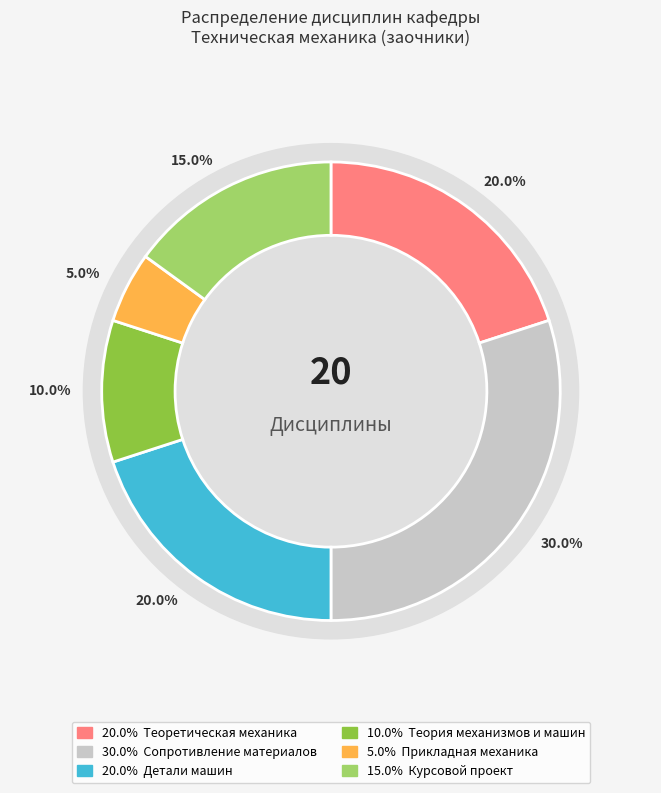

Is Теория механизмов и машин the majority of the pie?

No